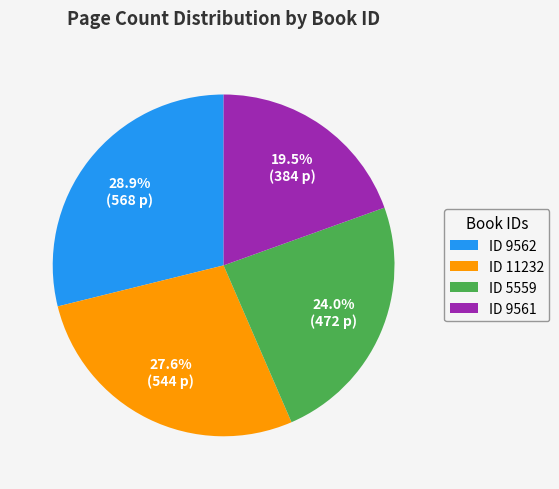

Between ID 11232 and ID 5559, which is larger?

ID 11232